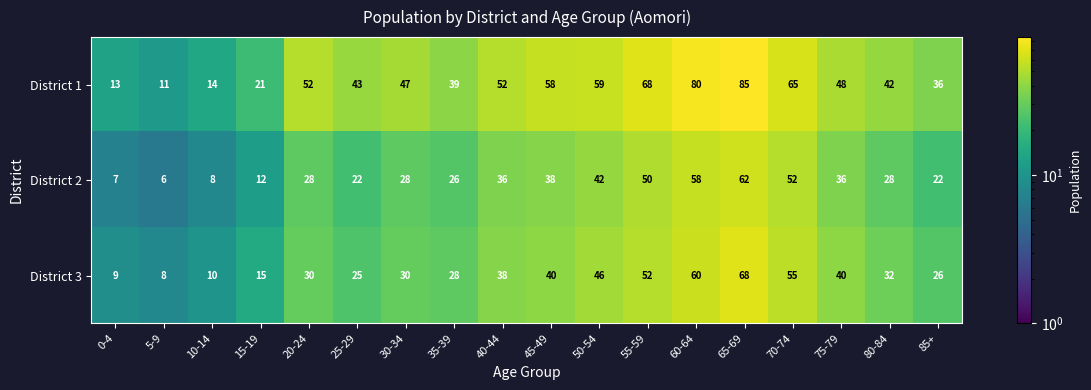

Is the value of District 3 at 10-14 greater than the value of District 1 at 10-14?

No